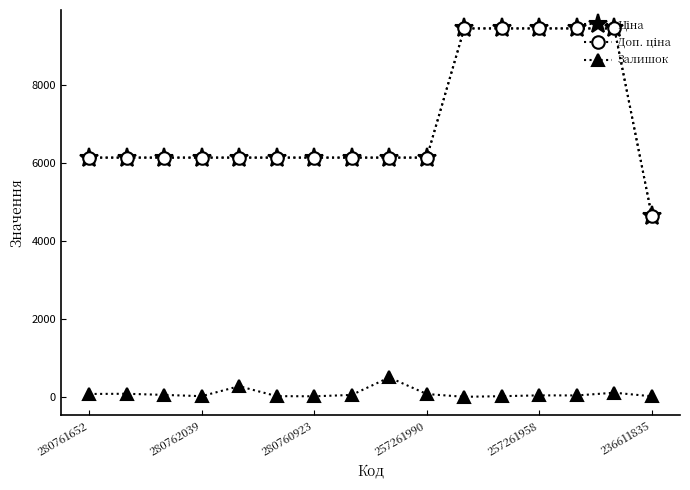

True or false: Залишок has more than 2 interior local peaks.

True